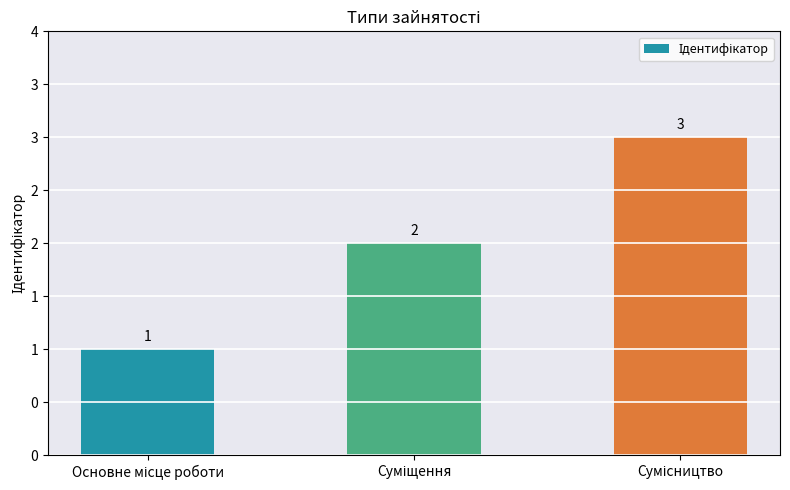

What is the difference between the maximum and minimum values?

2